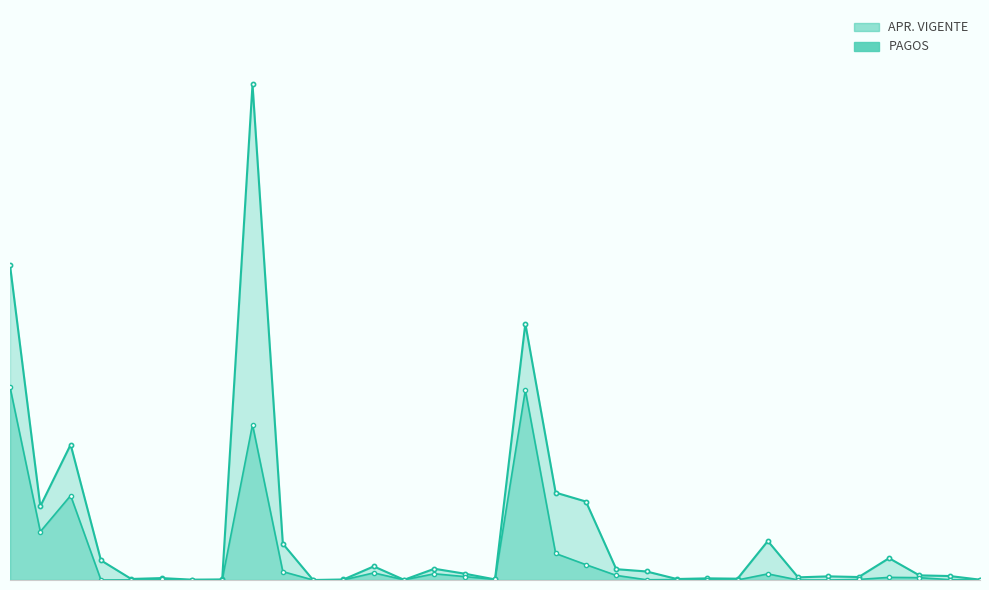

True or false: PAGOS and APR. VIGENTE cross at least once.

False